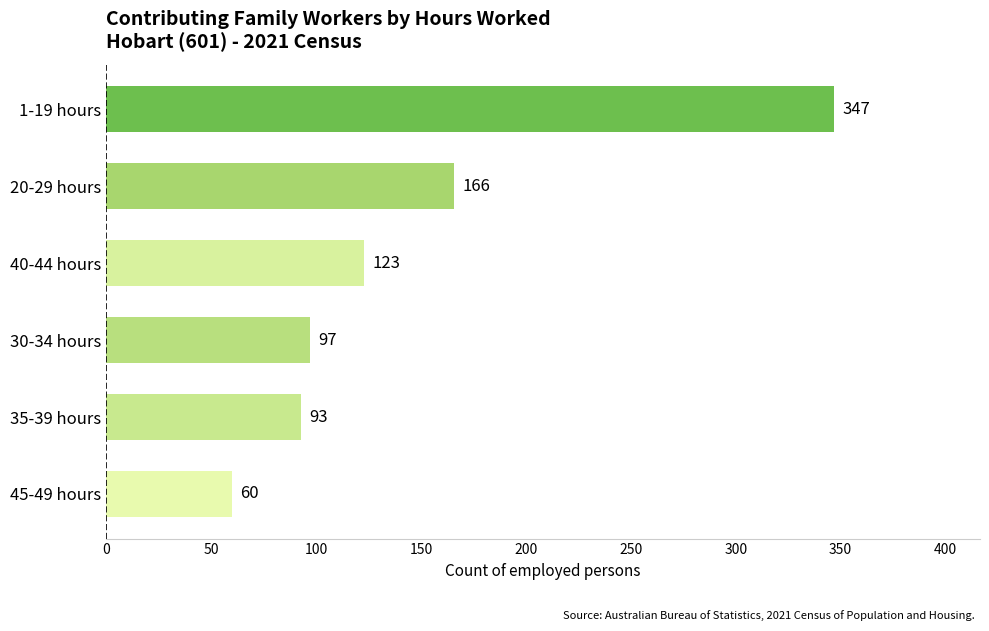

Reading bottom to top, transcribe all the data shown in this chart.

60	93	97	123	166	347